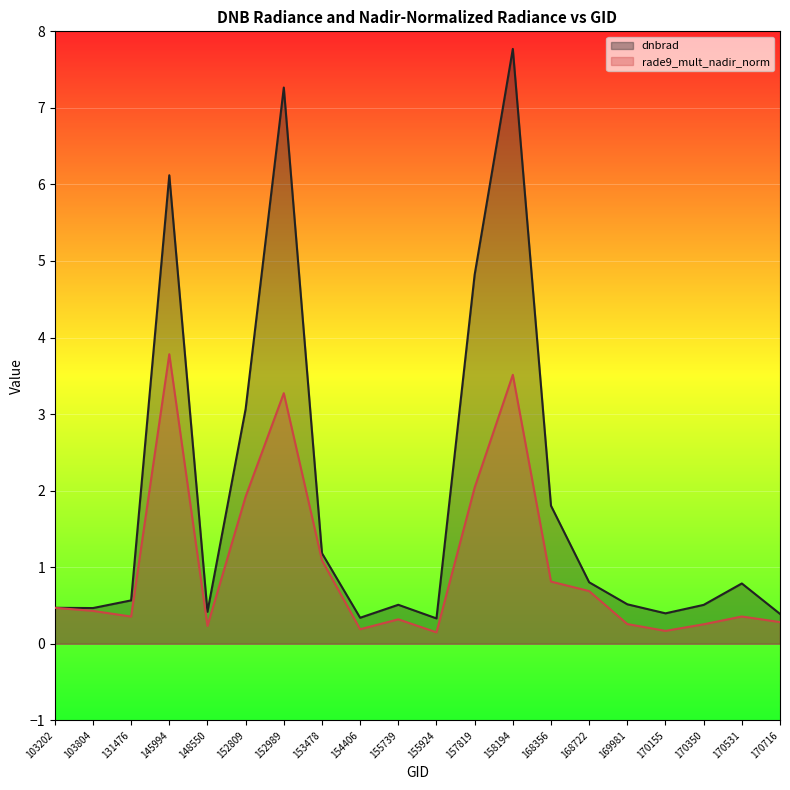

True or false: dnbrad has more than 0 interior local peaks.

True